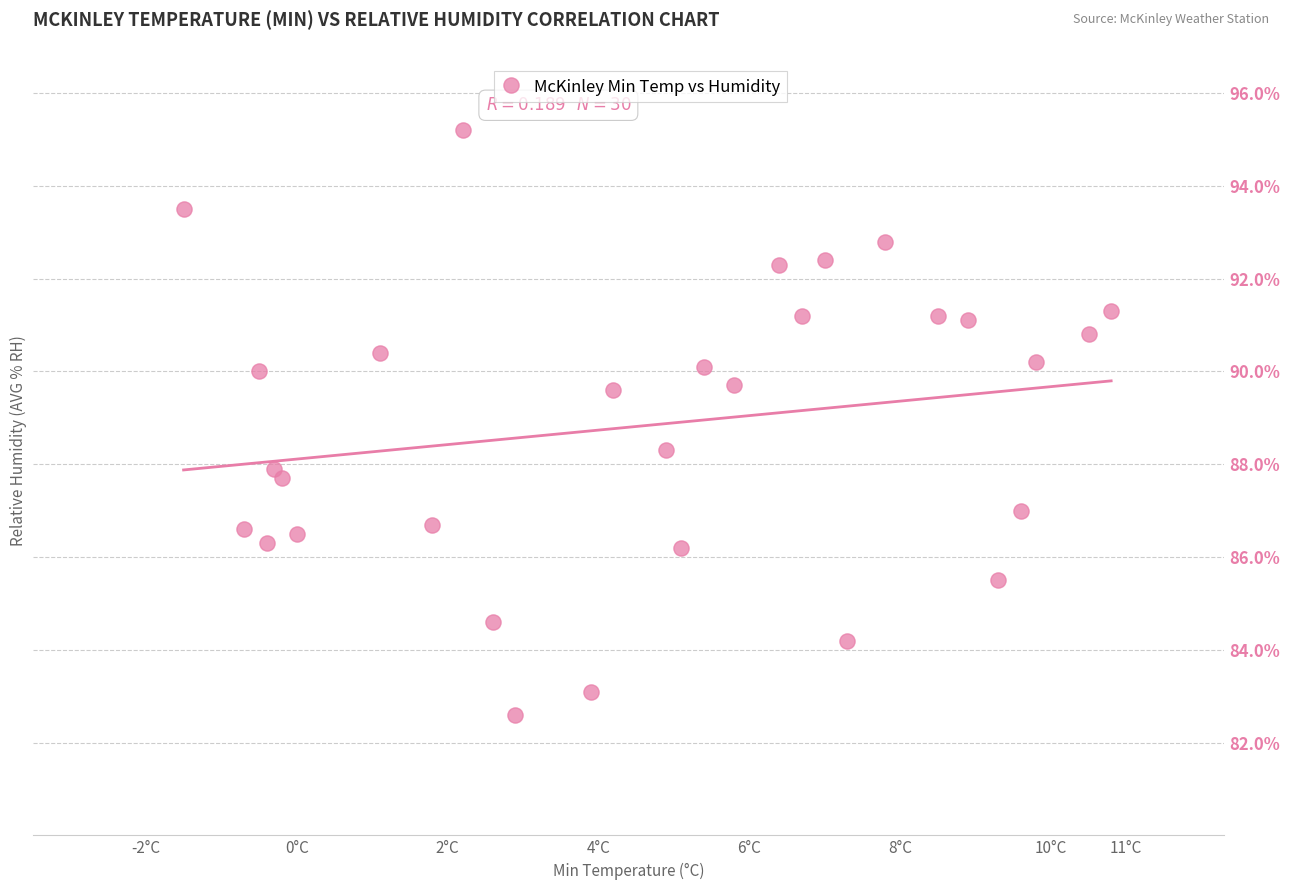

What is the range of Y values (max minus min)?

12.6